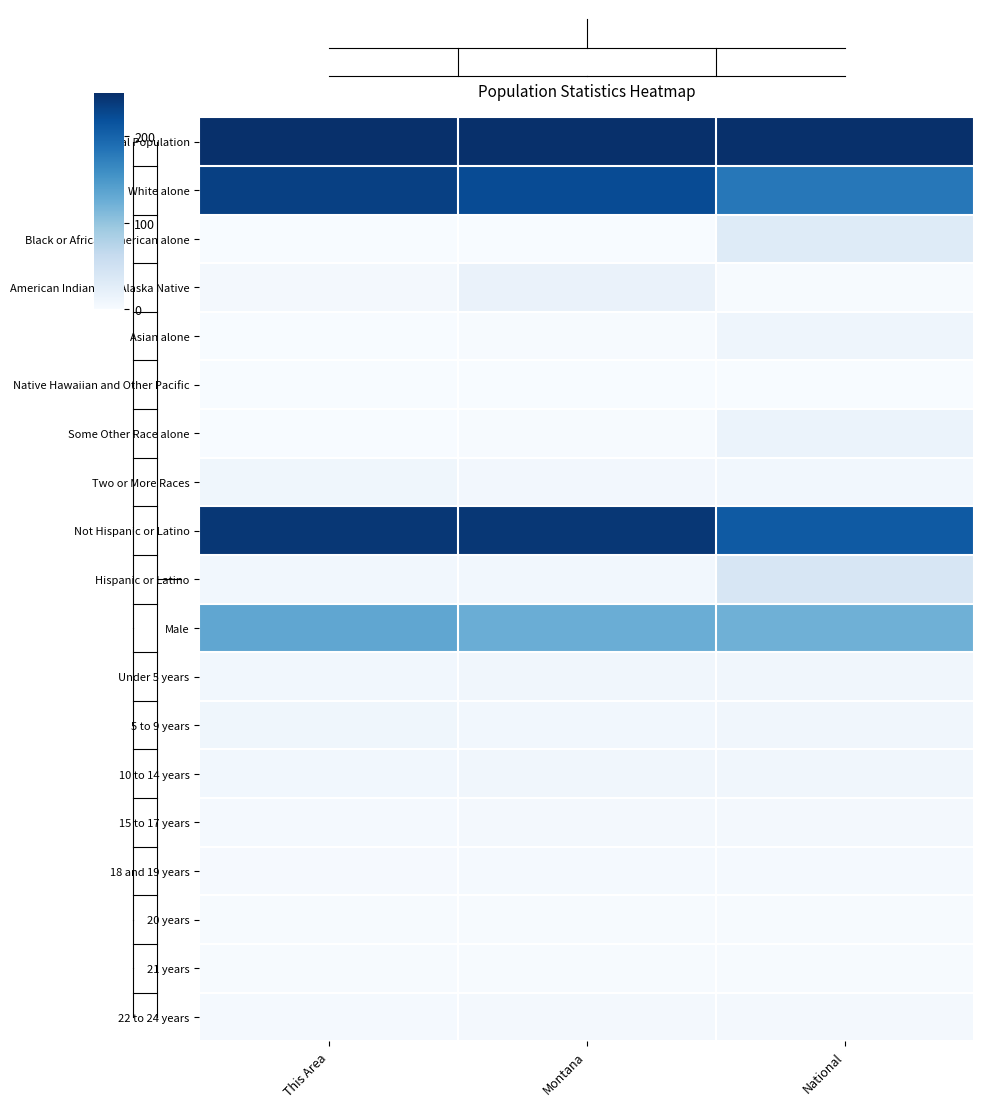

Reading right to left, list all the values displayed in this chart.

Total Population: National=250.0	Montana=250.0	This Area=250.0
White alone: National=180.9	Montana=223.6	This Area=233.8
Black or African American alone: National=31.1	Montana=0.8	This Area=0.0
American Indian and Alaska Native: National=1.9	Montana=15.6	This Area=5.3
Asian alone: National=11.5	Montana=1.4	This Area=0.8
Native Hawaiian and Other Pacific: National=0.0	Montana=0.0	This Area=0.0
Some Other Race alone: National=15.1	Montana=1.3	This Area=0.5
Two or More Races: National=6.9	Montana=6.1	This Area=9.5
Not Hispanic or Latino: National=209.1	Montana=242.8	This Area=243.1
Hispanic or Latino: National=40.5	Montana=7.1	This Area=6.9
Male: National=122.7	Montana=125.4	This Area=132.8
Under 5 years: National=7.9	Montana=8.0	This Area=7.7
5 to 9 years: National=8.0	Montana=7.7	This Area=9.5
10 to 14 years: National=8.1	Montana=7.8	This Area=7.4
15 to 17 years: National=5.0	Montana=4.9	This Area=3.7
18 and 19 years: National=3.3	Montana=3.4	This Area=2.9
20 years: National=1.4	Montana=1.6	This Area=1.1
21 years: National=1.4	Montana=1.6	This Area=1.6
22 to 24 years: National=4.8	Montana=5.1	This Area=3.7